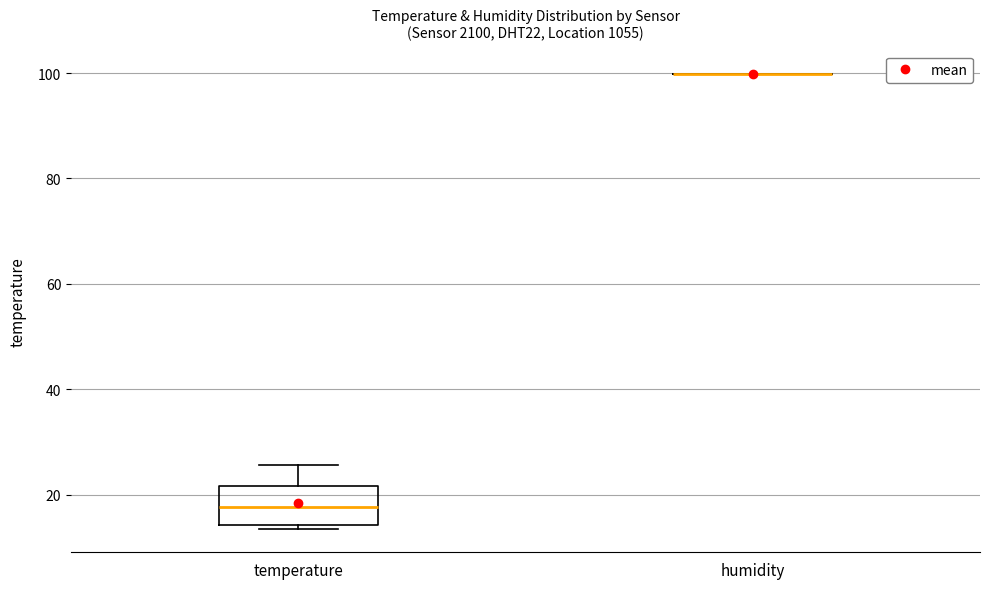

Reading left to right, read every box against the y-axis: the position of its median line, the range the box covers, and the ends of its whiskers. The values are not printed on the chart, so give them approximately, as read against the axis.

temperature: median 18, box 14 to 22, whiskers 14 (just below the box's lower edge) to 26
humidity: box collapsed to a line at 100, whiskers 100 to 100